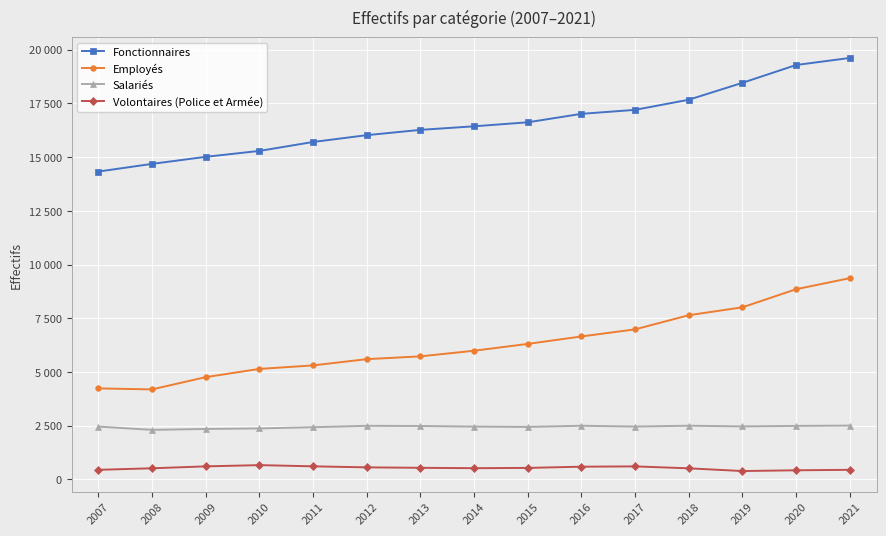

What are all the series names shown in the legend?

Fonctionnaires, Employés, Salariés, Volontaires (Police et Armée)